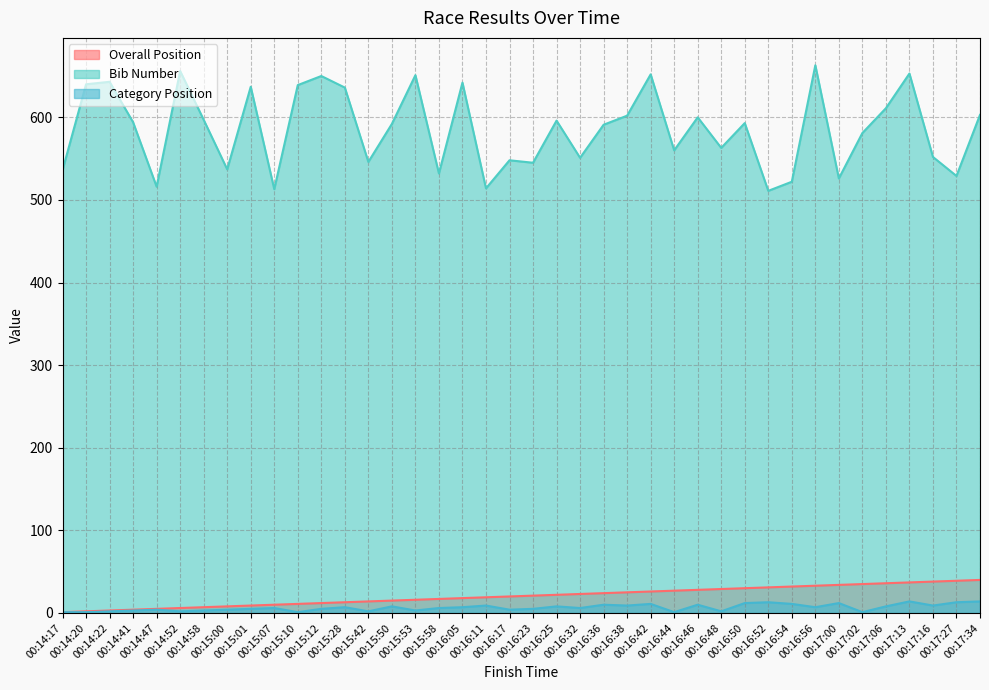

What is the total value across all series at 00:15:07?

529